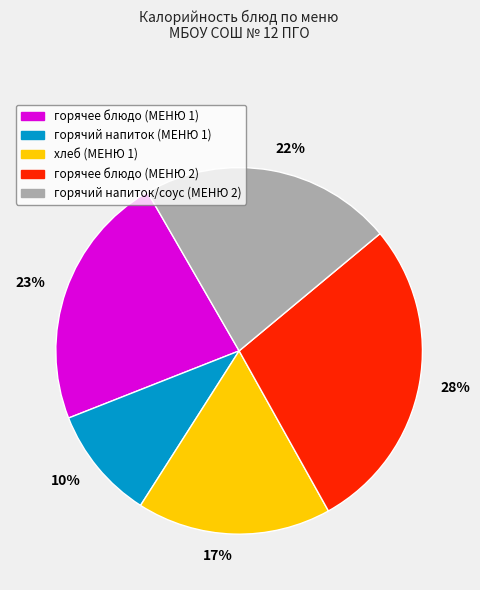

True or false: 23% accounts for 23% of the total.

True